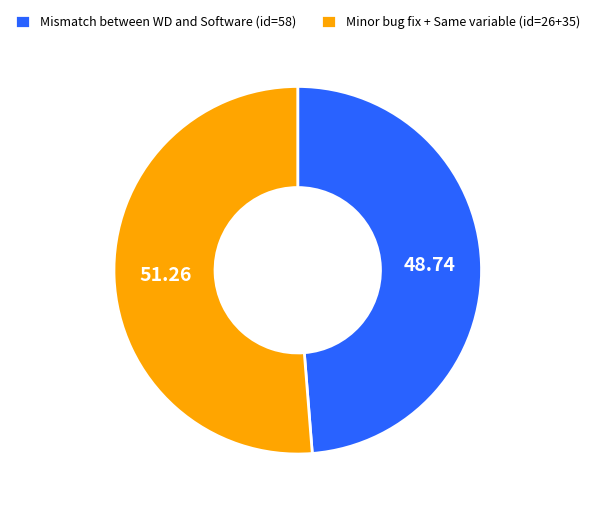

Do Minor bug fix + Same variable (id=26+35) and Mismatch between WD and Software (id=58) together represent more than half of the pie?

Yes